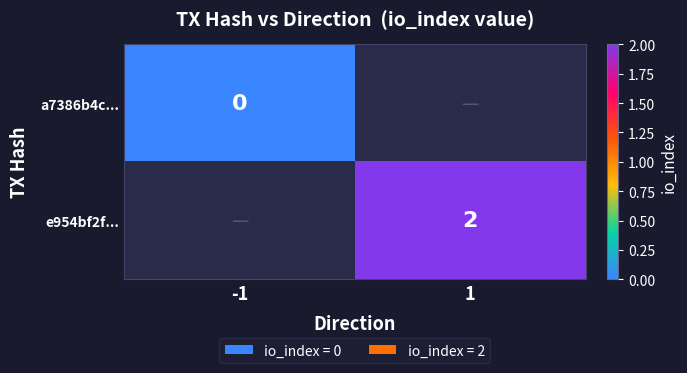

The e954bf2f... series shows 2 at 1. True or false?

True